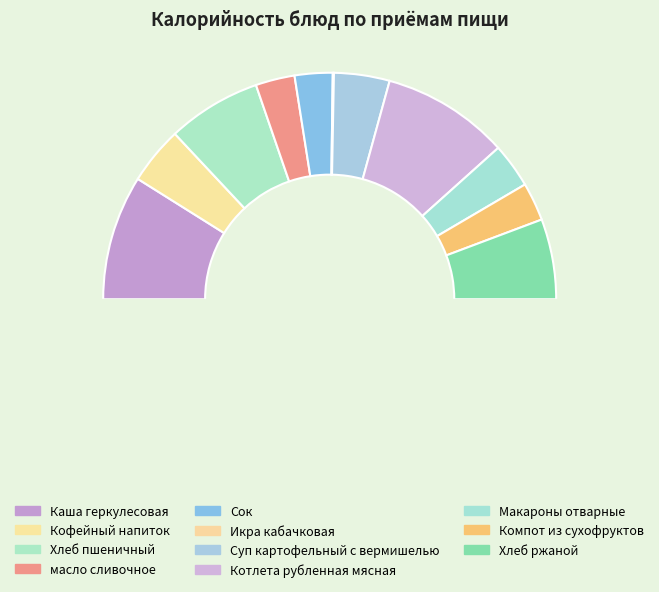

To the nearest percent, what is the average slice percentage?

9%